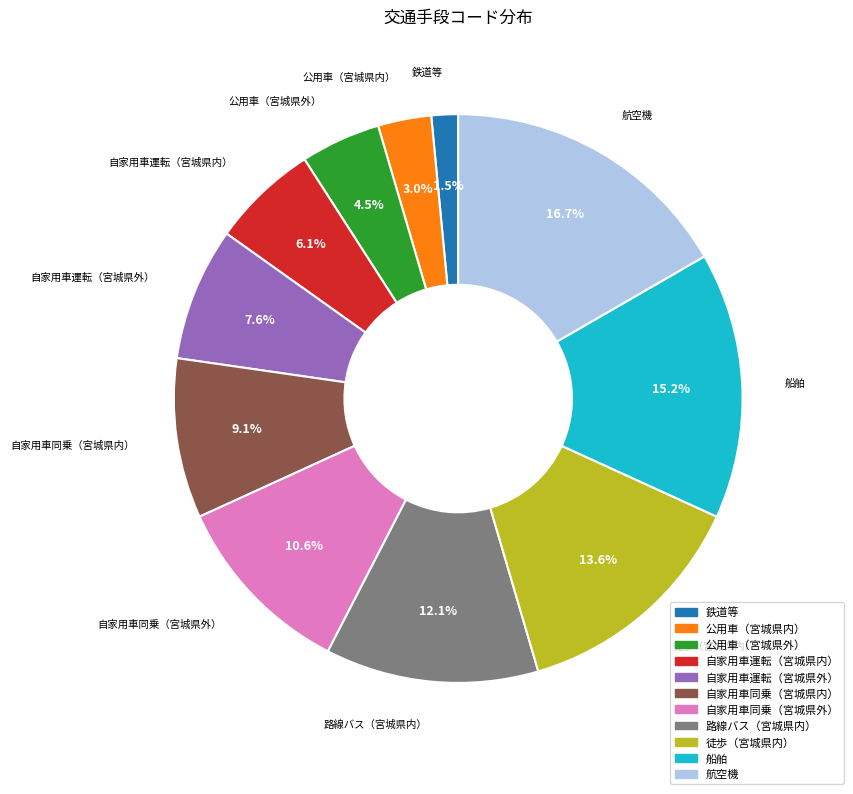

How many slices are in this pie chart?

11